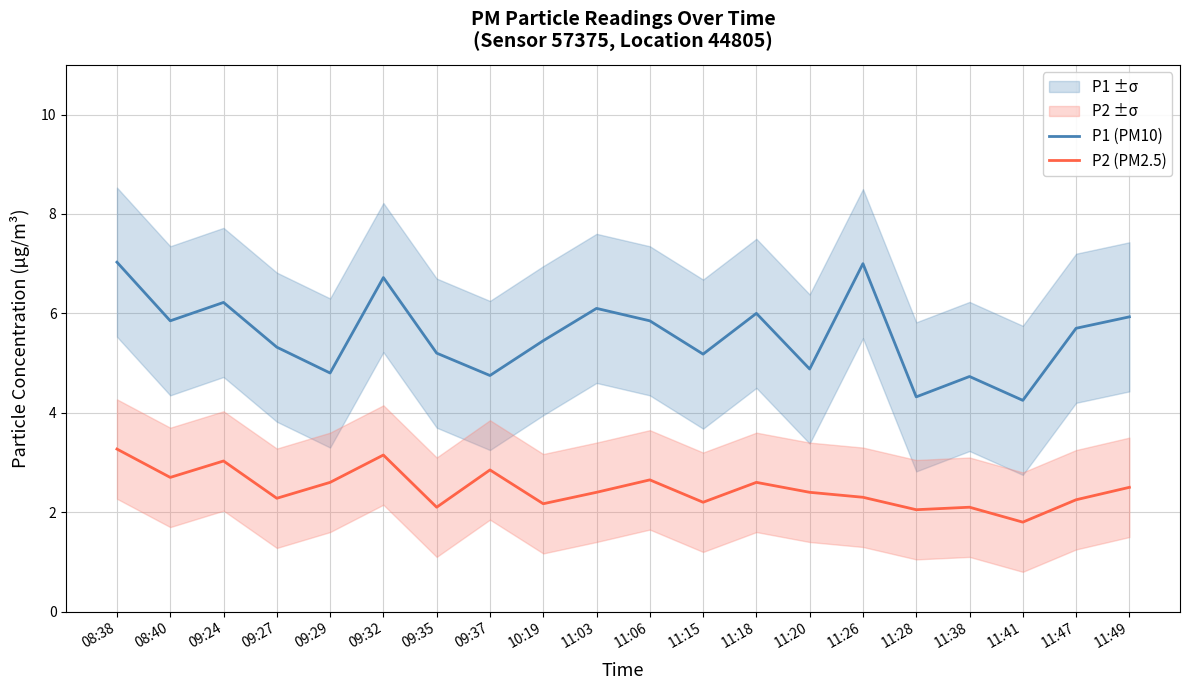

Is the value of P2 (PM2.5) at 10:19 greater than the value of P1 (PM10) at 11:26?

No